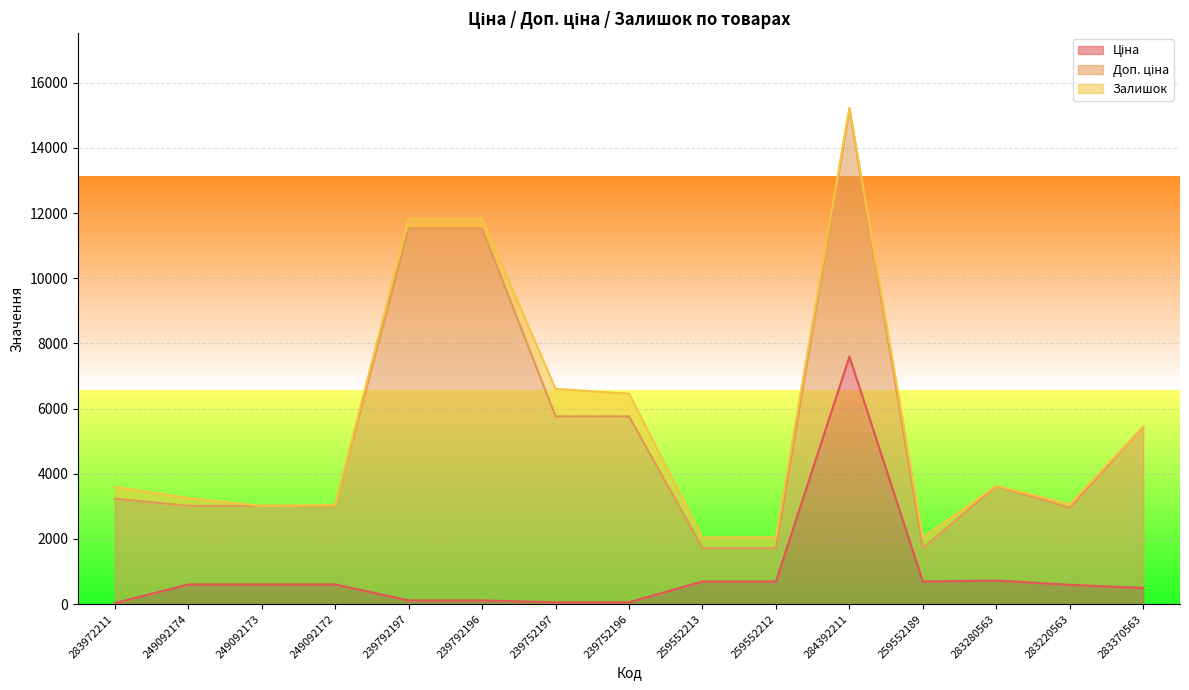

At which category does the chart reach its minimum across all series?

249092173